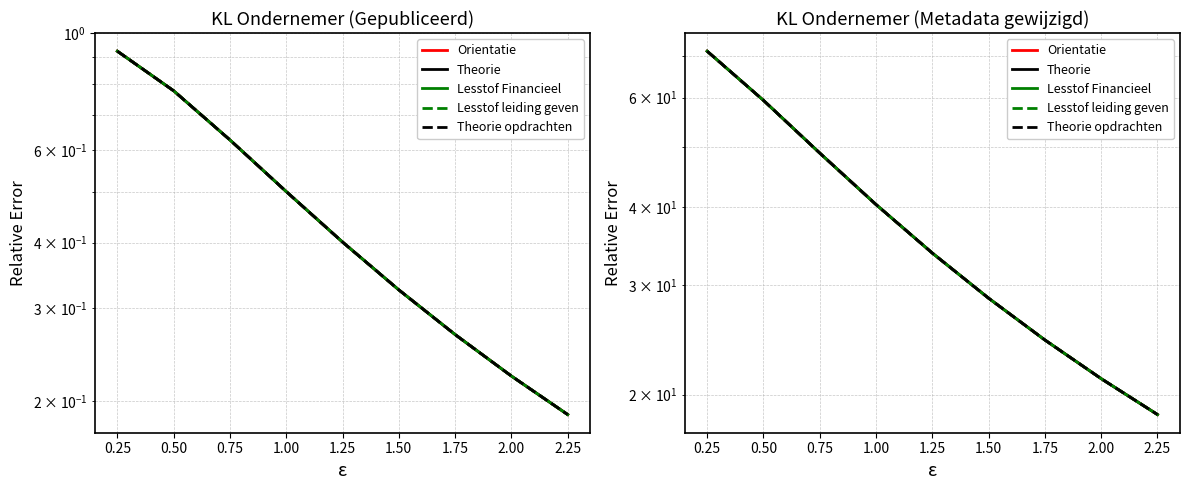

Is it true that Orientatie equals 71.3 at 0.25?

True